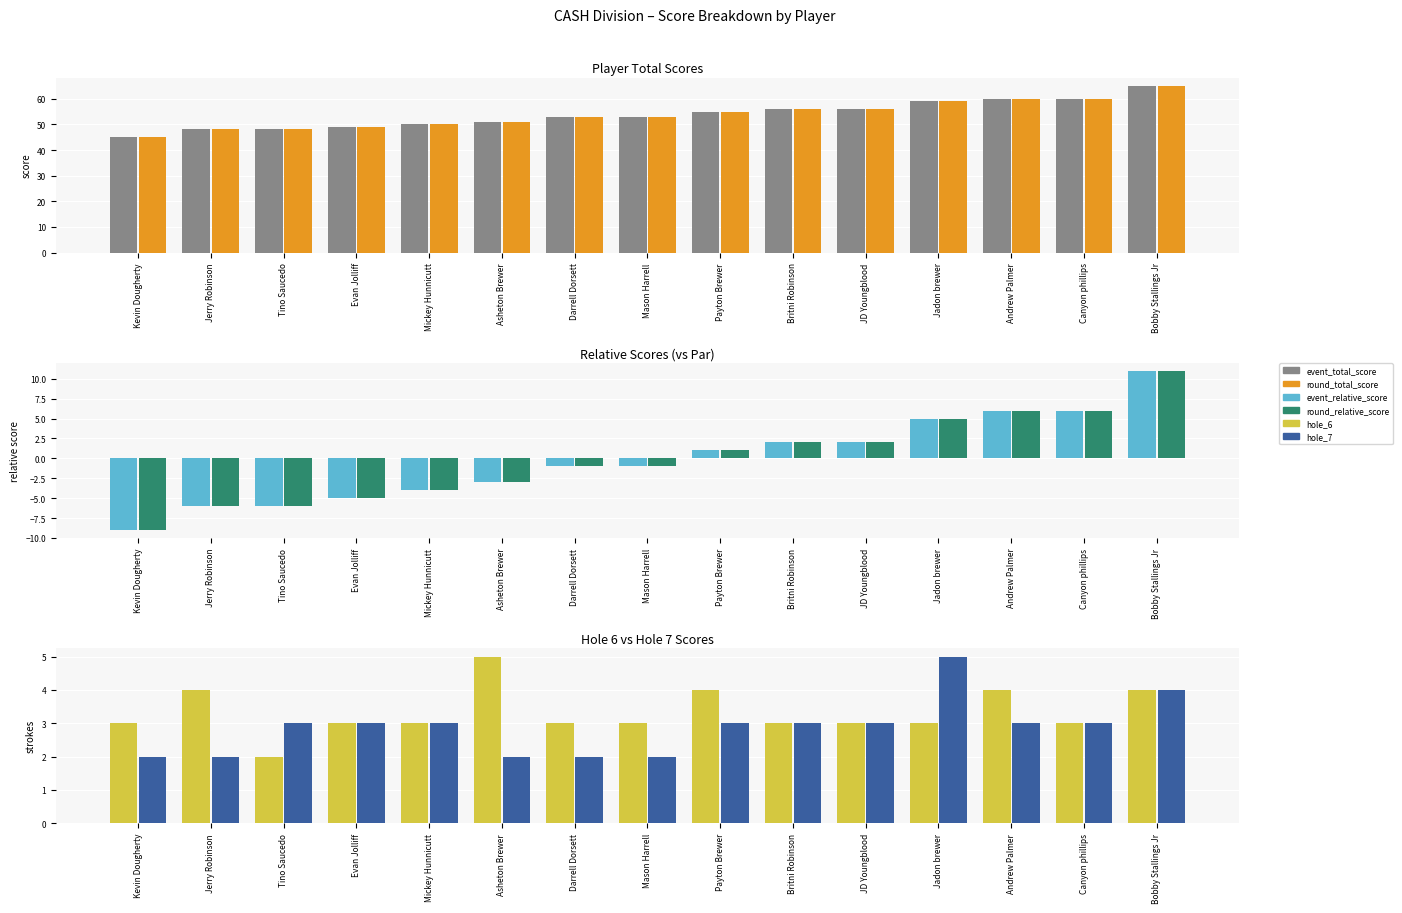

What is the minimum value for event_total_score?

45